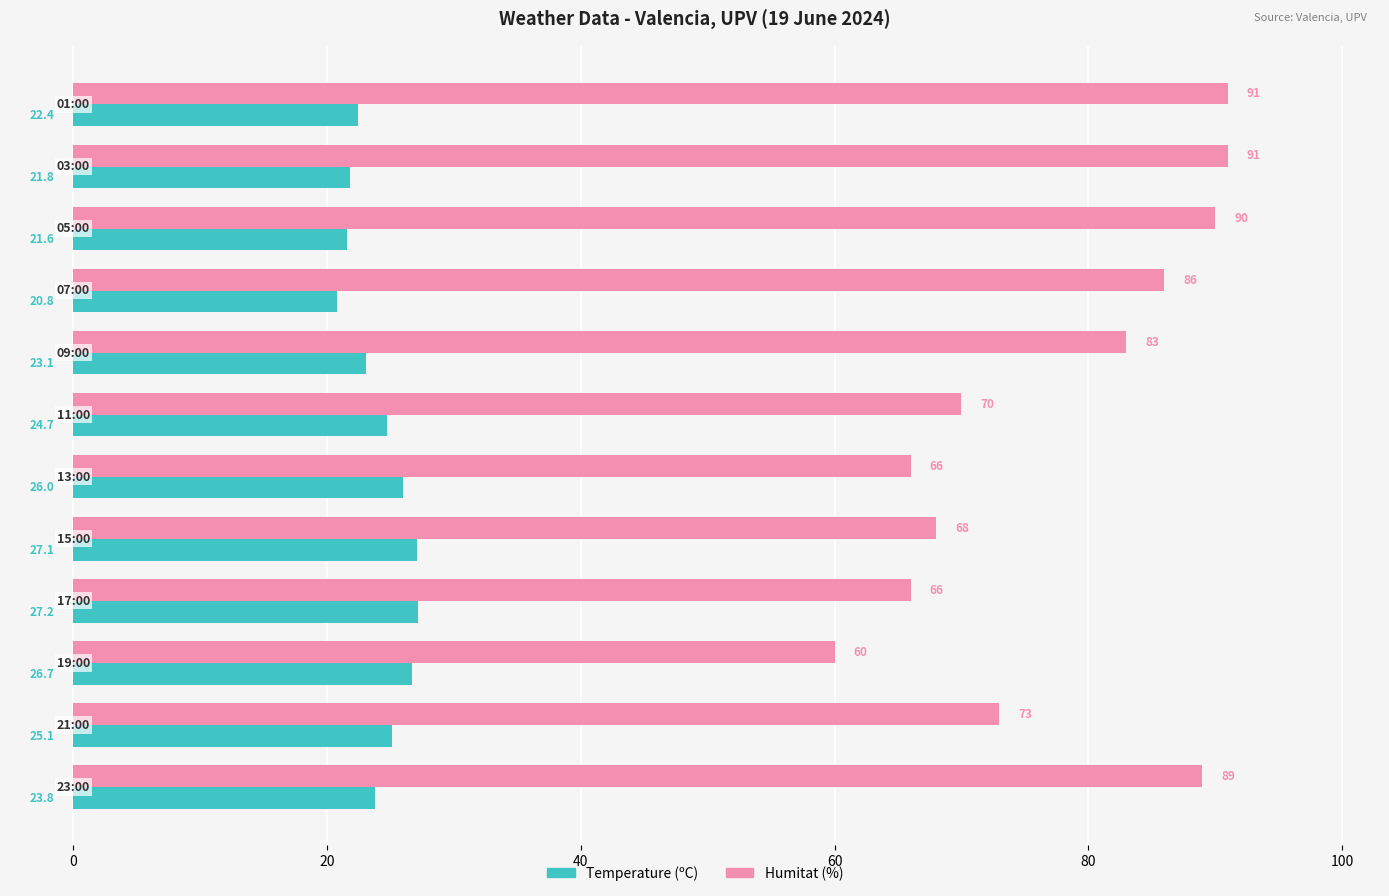

List the series in order of their peak value, highest first.

Humitat (%), Temperature (ºC)